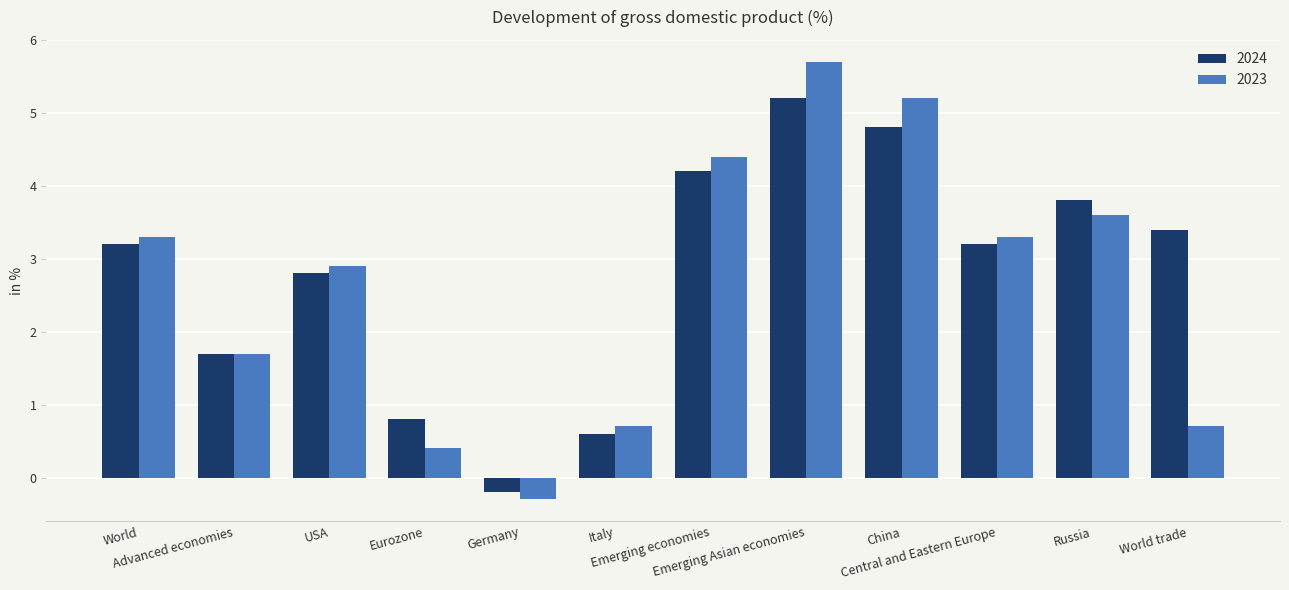

Does the chart contain stacked bars?

No